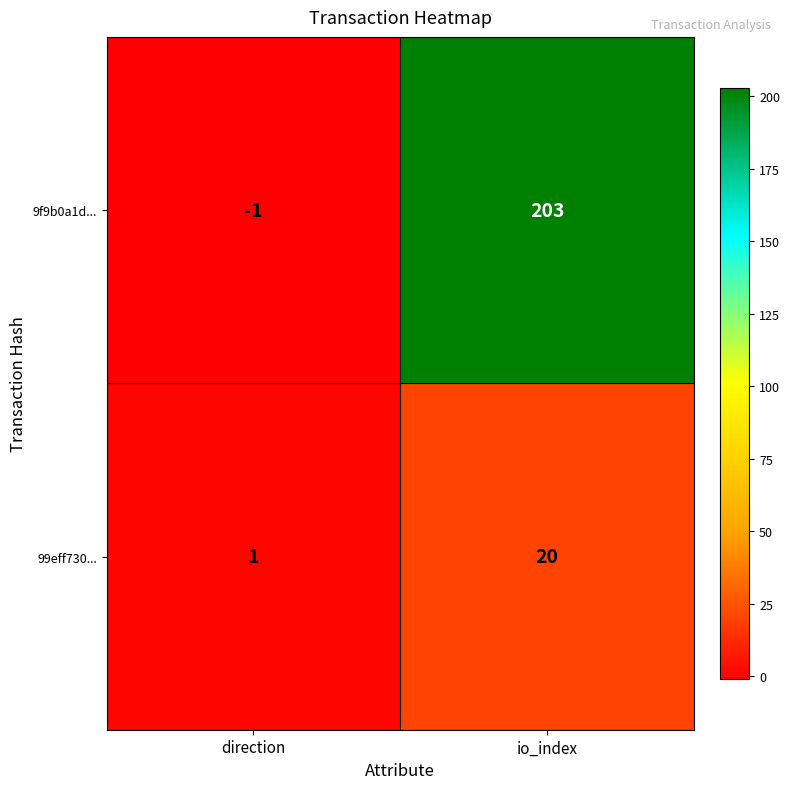

Which series has the largest range (max minus min)?

9f9b0a1d...